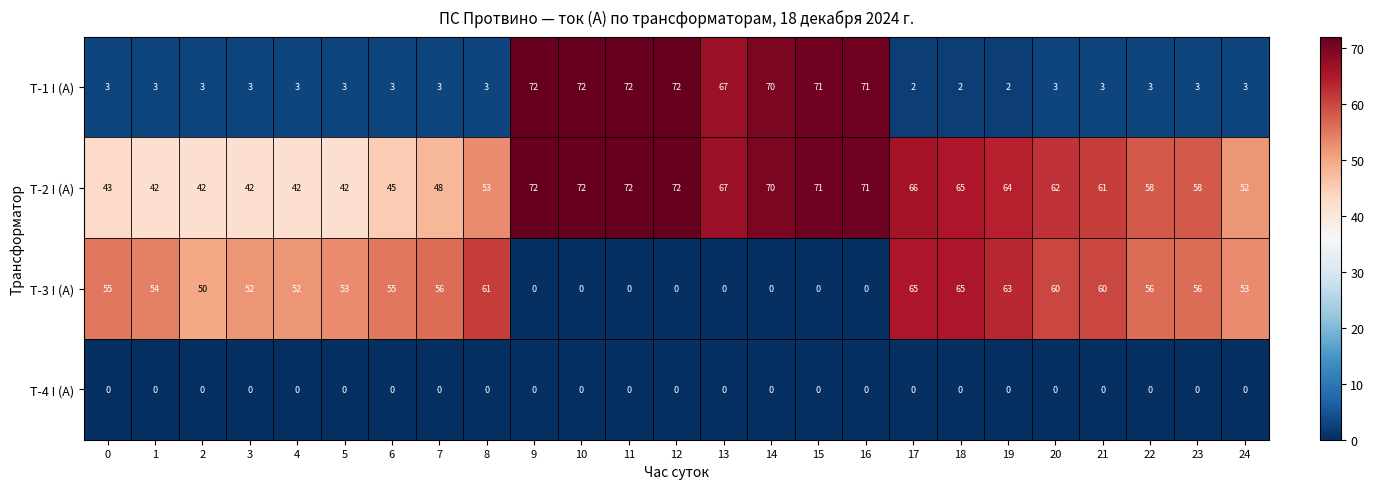

At how many categories does at least one series exceed 34?

25